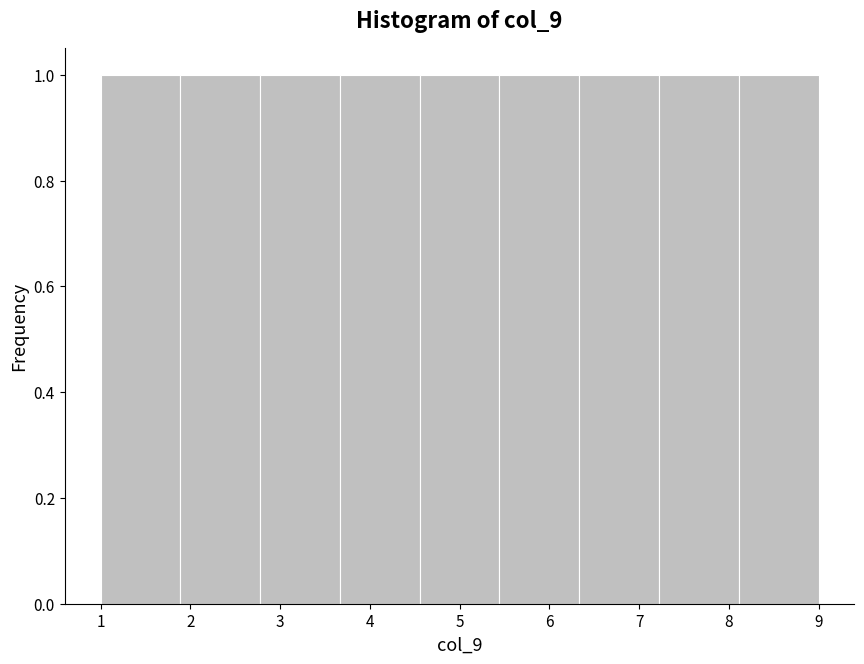

What is the height of the bar covering 6.3 to 7.2 on the x-axis? Neither the bar edges nor the heights are printed on the chart, so give them approximately, as read against the axes.

1